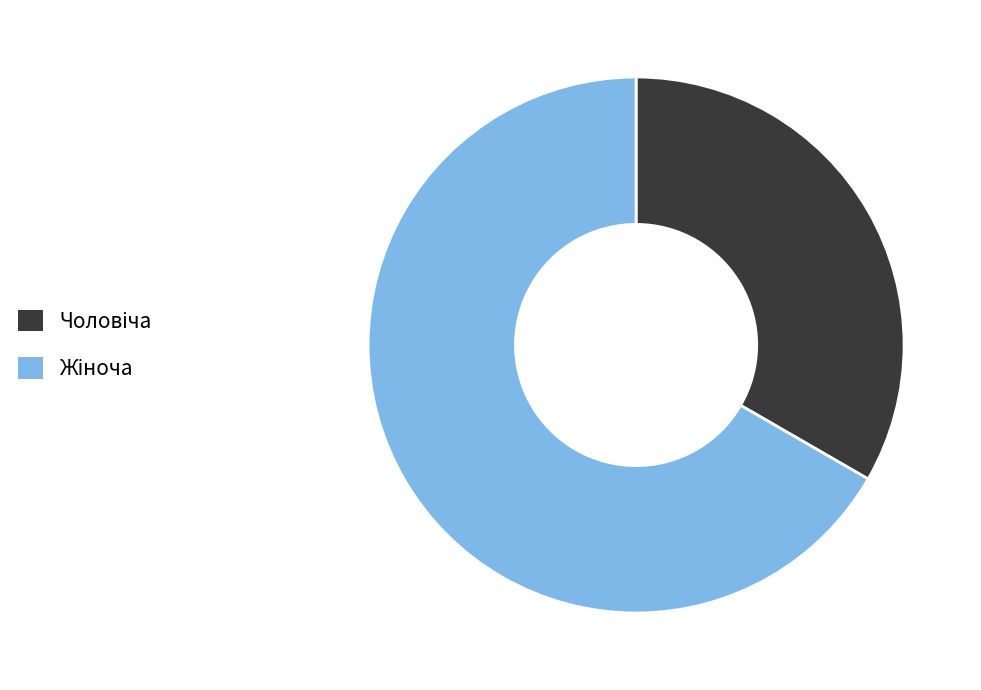

Is there a majority slice in this chart?

Yes